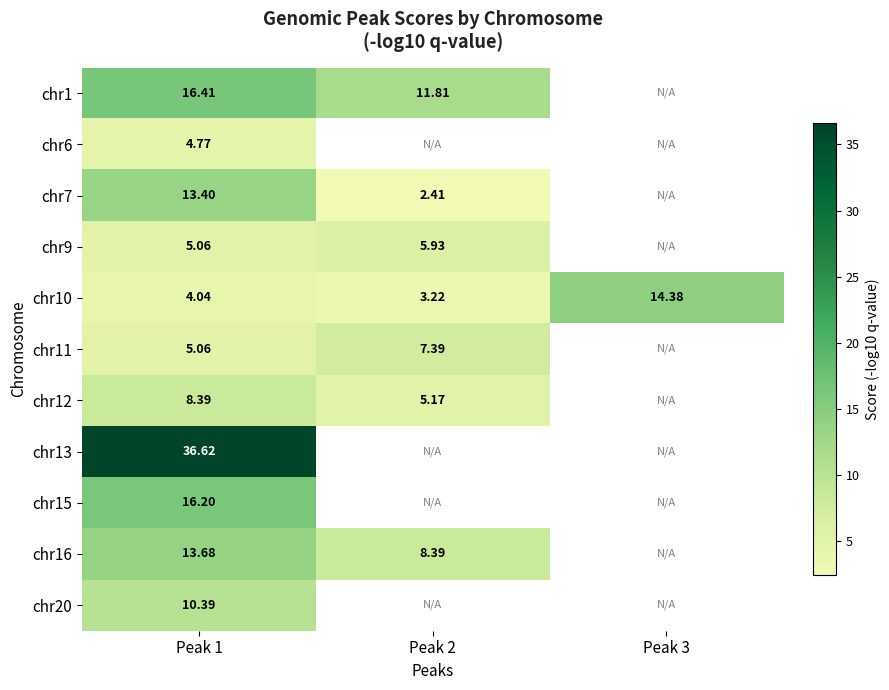

Between Peak 1 and Peak 2, which is larger?

Peak 1